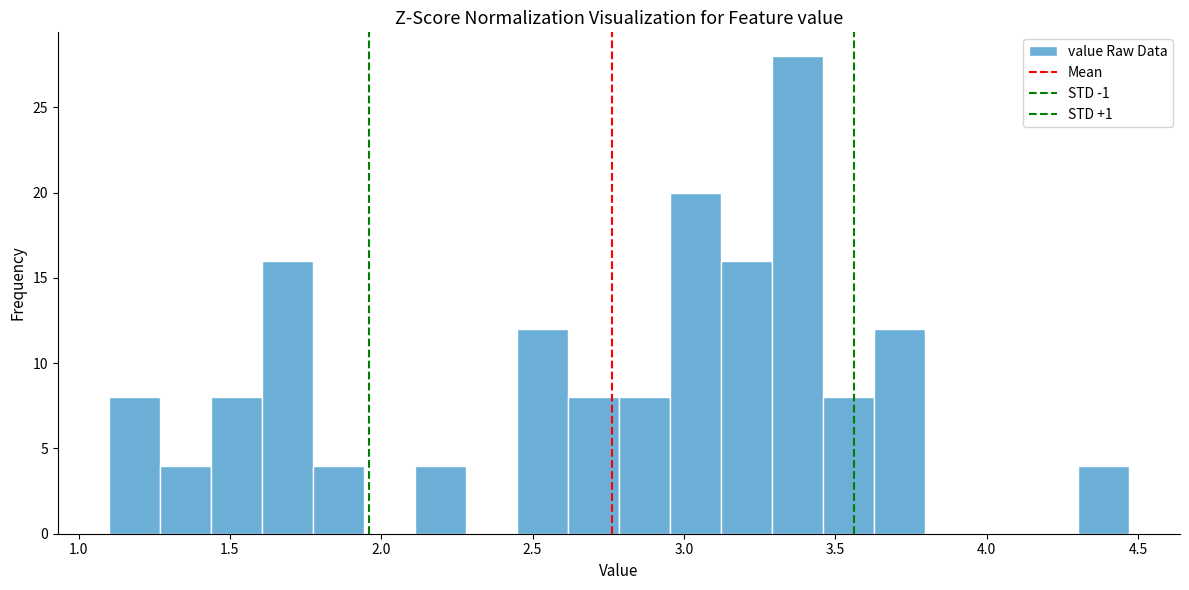

Around what value on the x-axis is the tallest bar? Give the approximate position of its centre, as read against the axis.

3.35